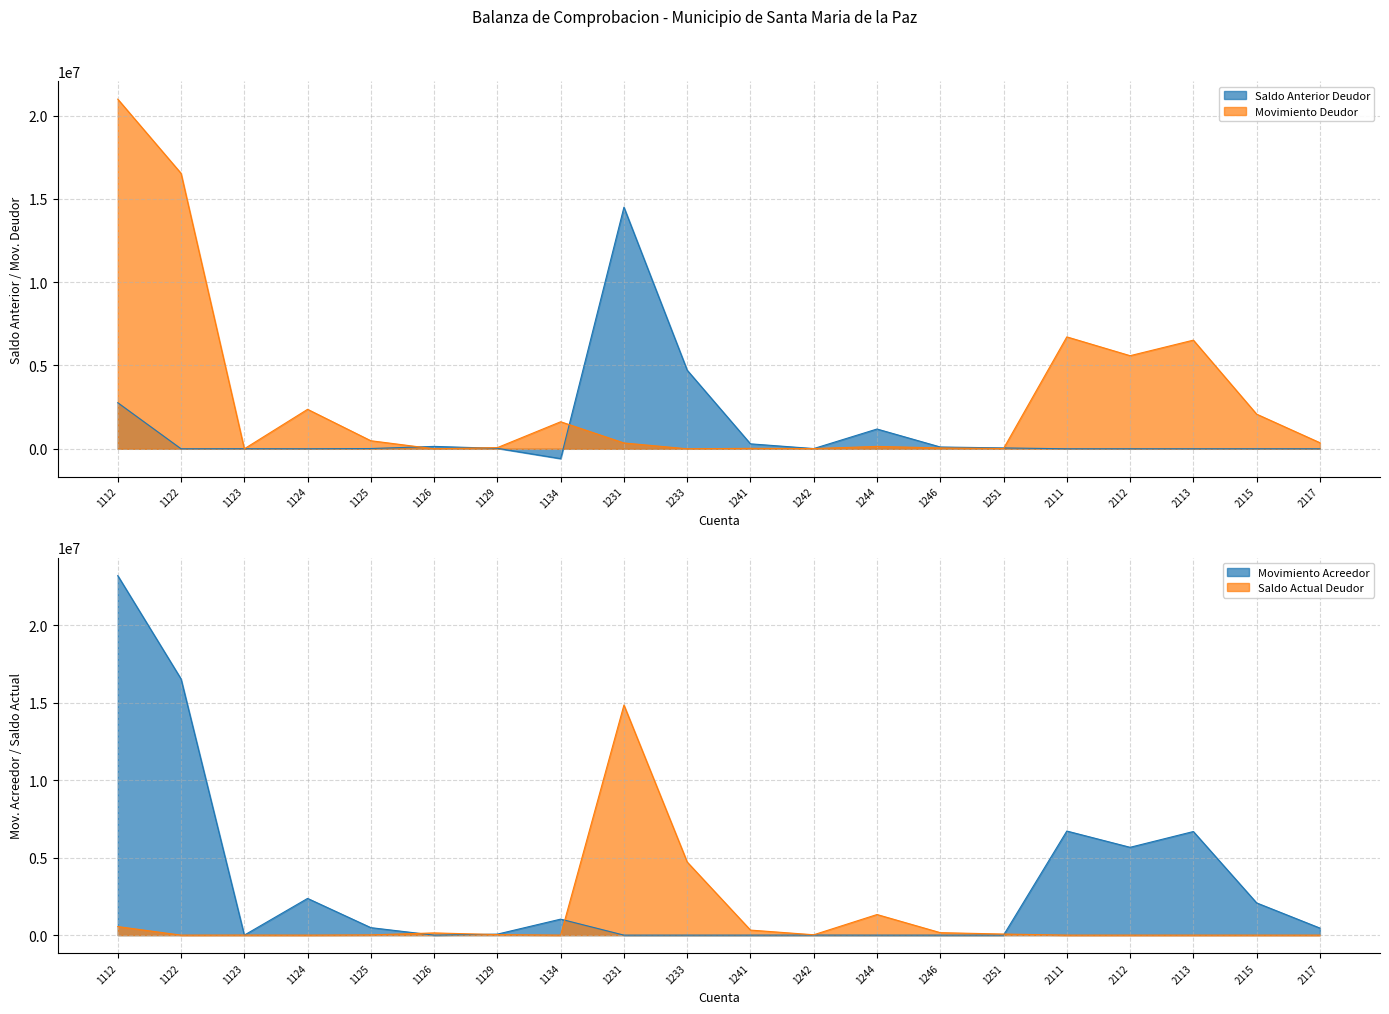

What is the spread (max minus min) of values at 1251?

69849.0